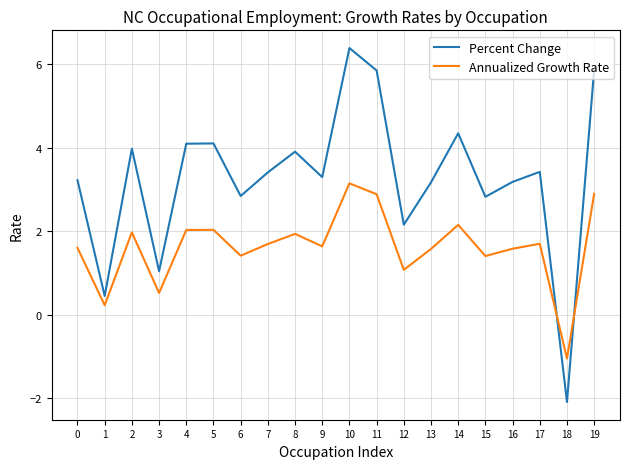

At which category does Annualized Growth Rate reach its first local peak?

2